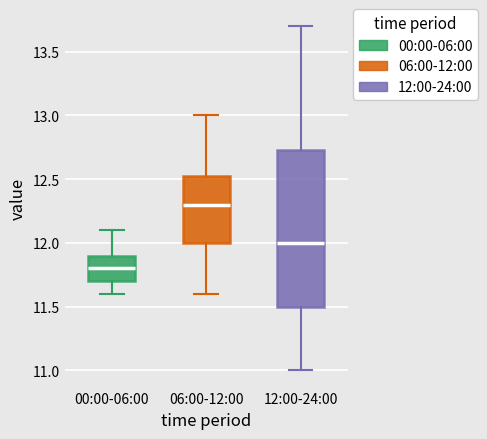

Comparing the boxes themselves (not the whiskers), which one is the tallest?

12:00-24:00